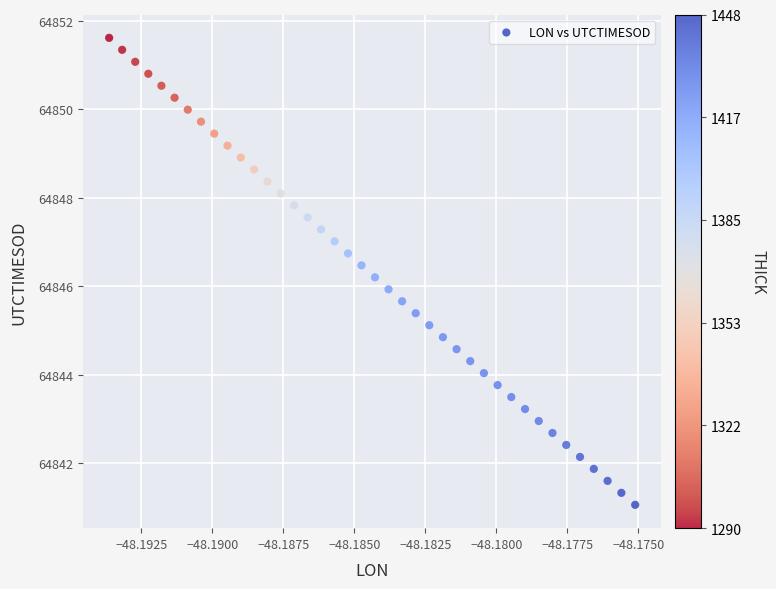

What is the range of Y values (max minus min)?

10.6